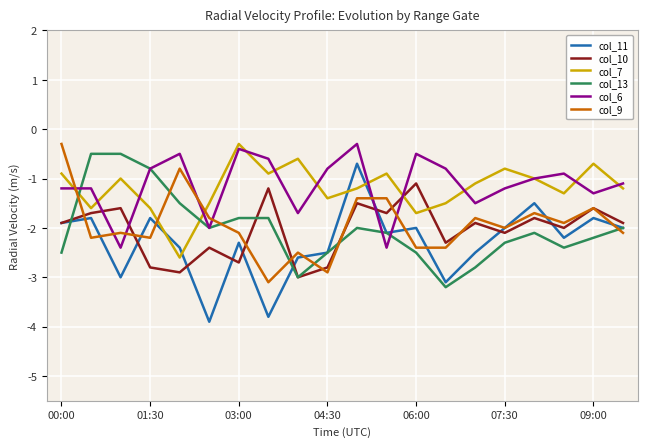

What is the average value of the col_7 series?

-1.2